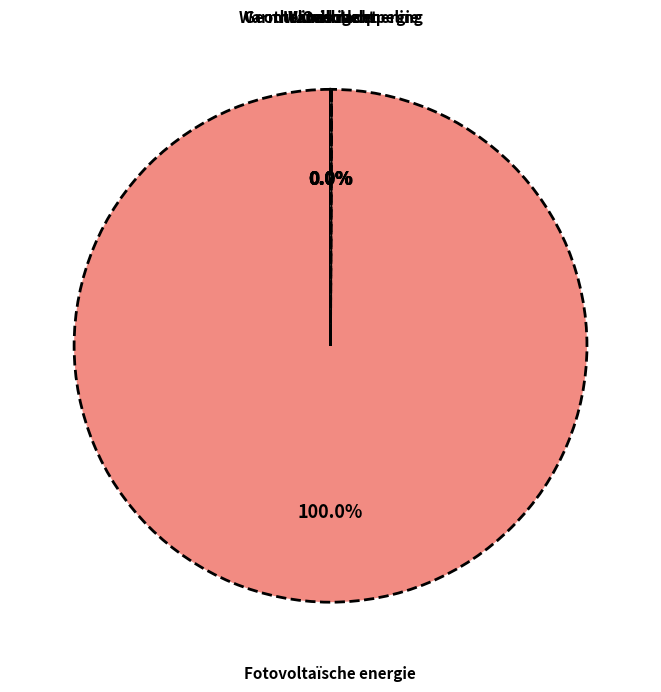

Is there any slice that represents more than half of the pie?

Yes